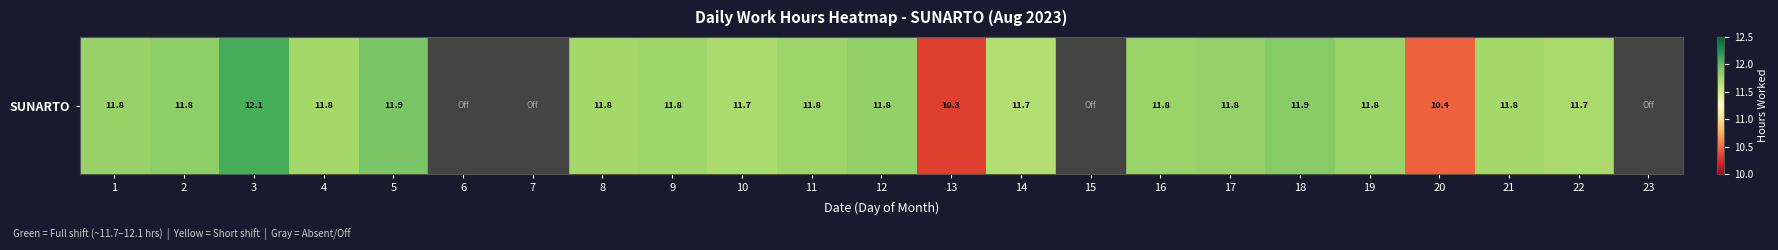

What is the sum of all values?

221.4